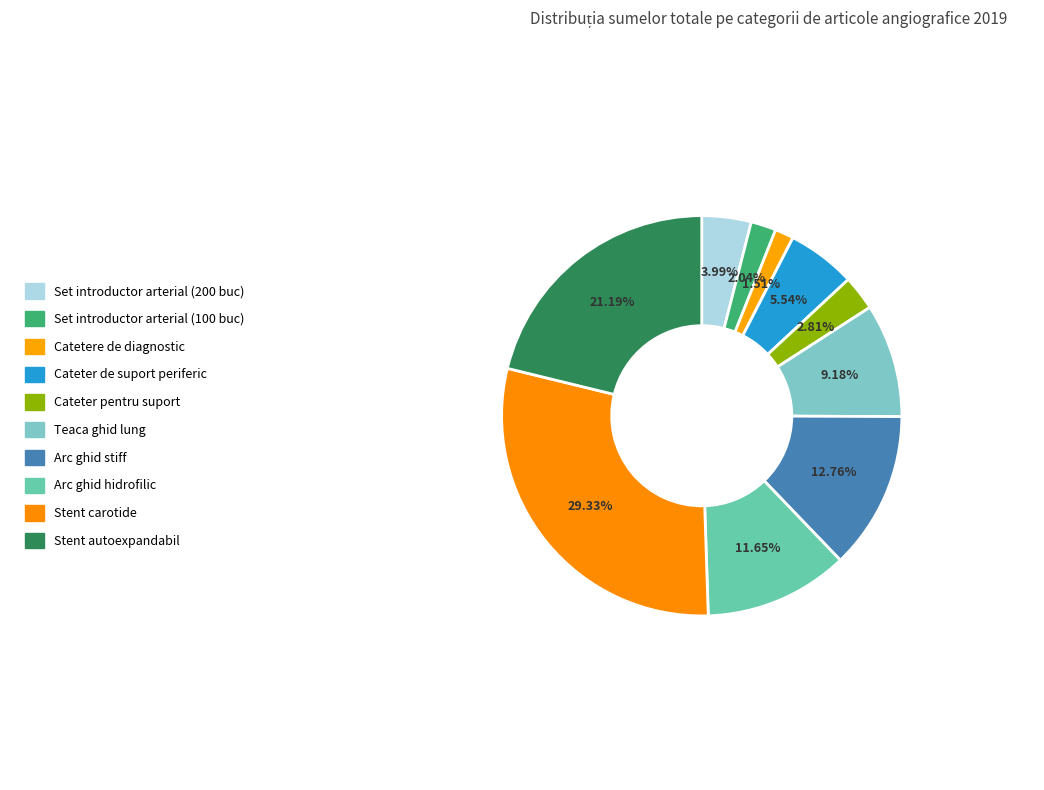

How many slices are in this pie chart?

10